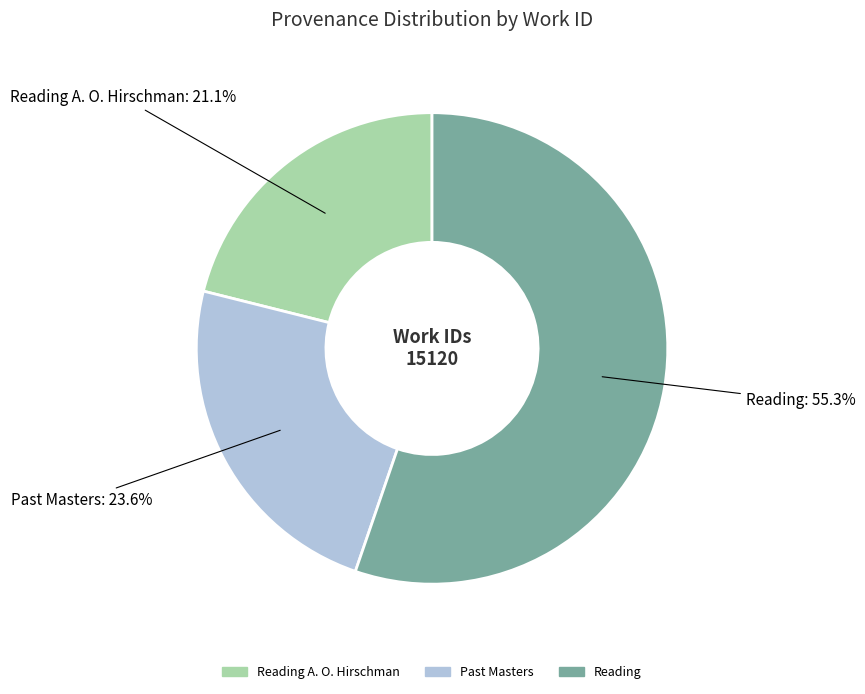

Does any single category account for the majority?

Yes